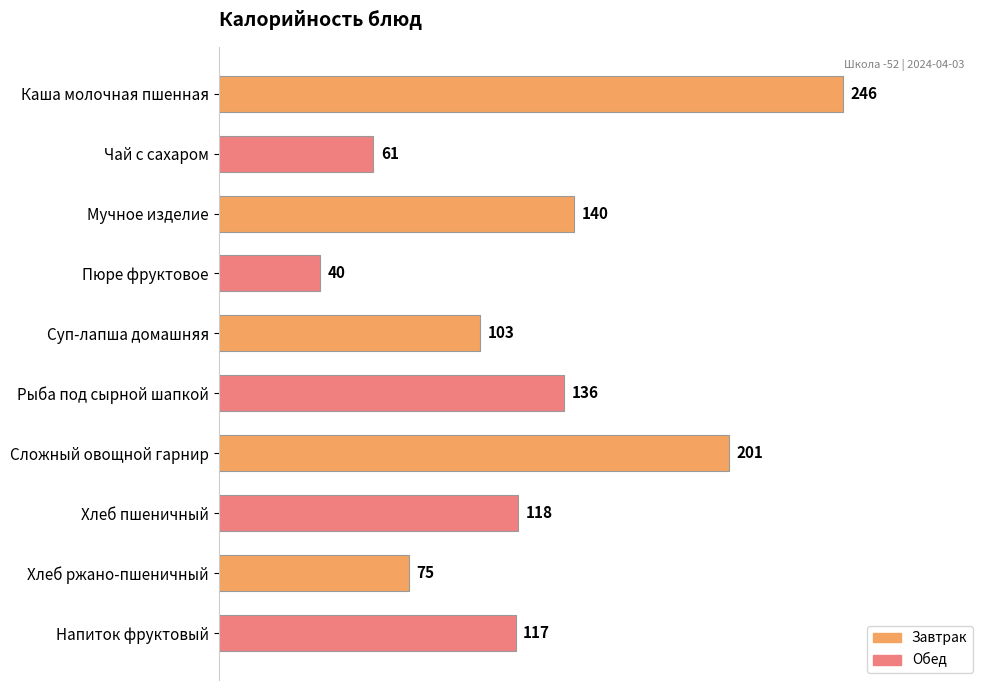

Between Суп-лапша домашняя and Напиток фруктовый, which is larger?

Напиток фруктовый